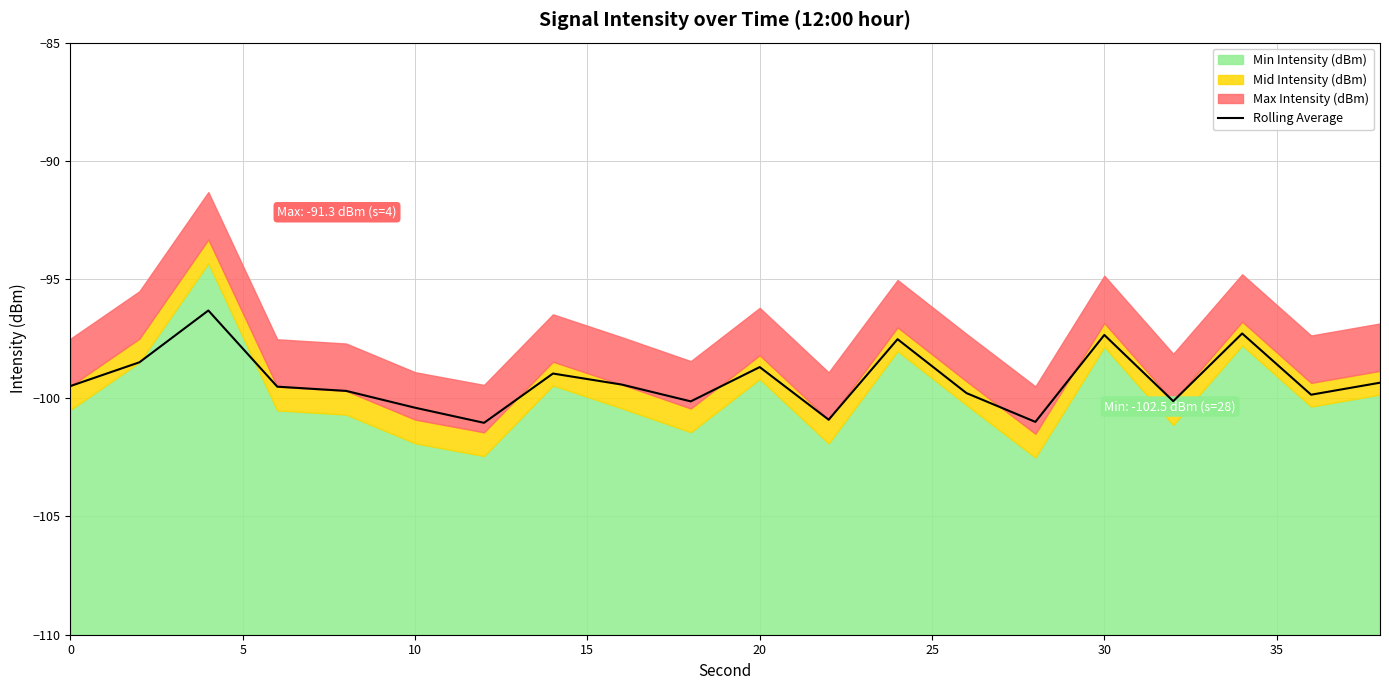

The chart shows a value of -27.5 at 9. True or false?

False